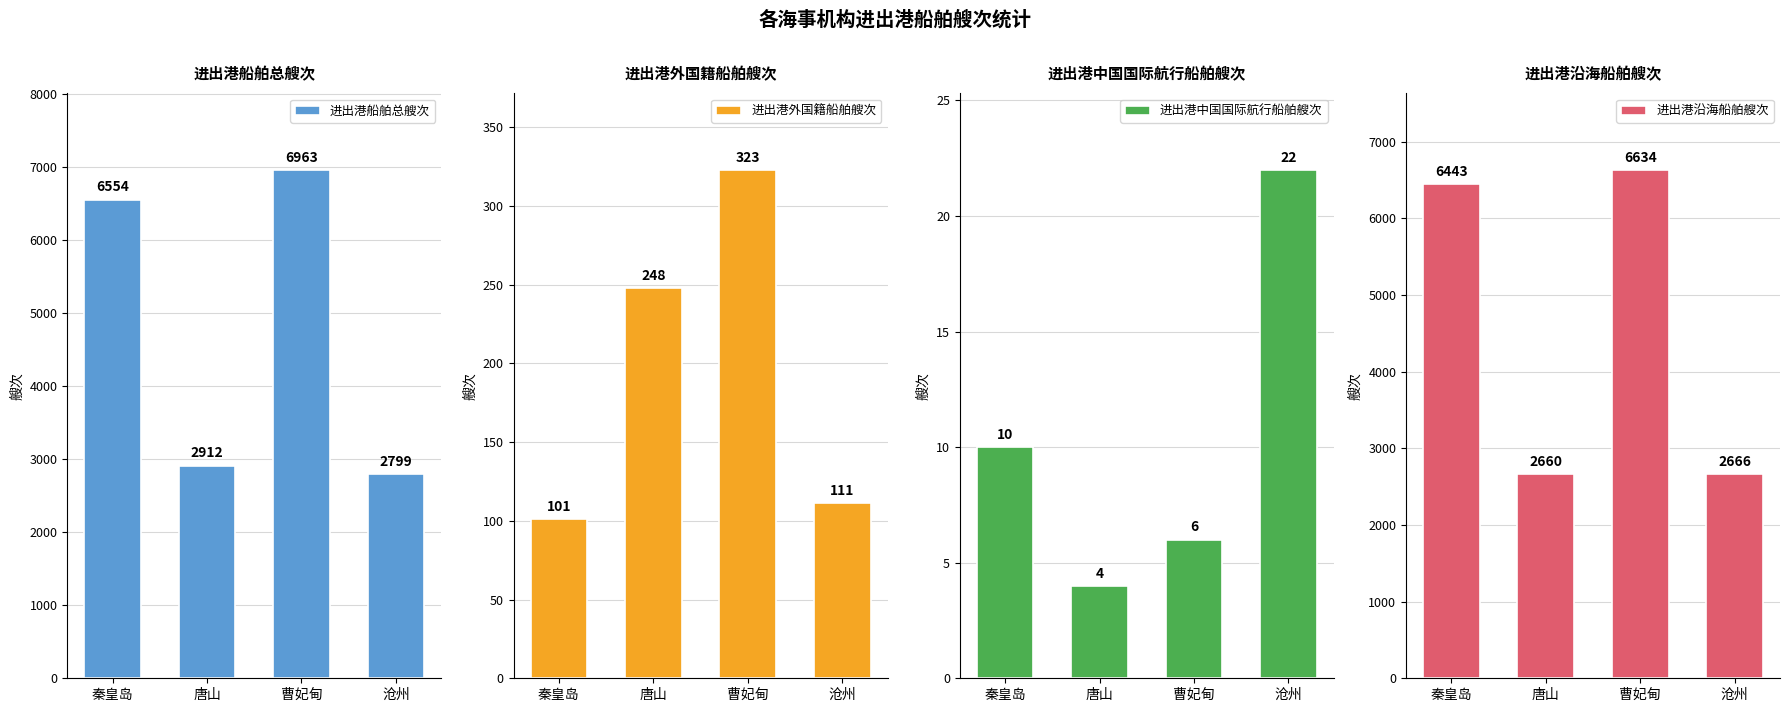

What is the approximate value of 进出港中国国际航行船舶艘次 at 唐山?

4